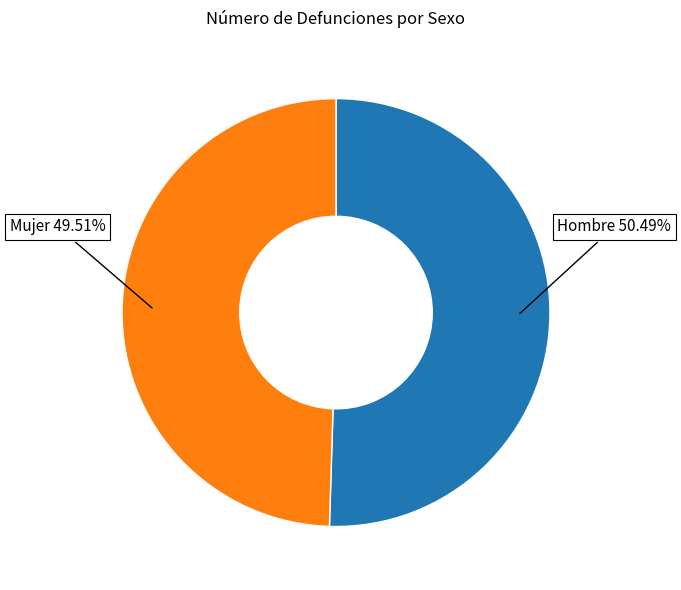

Is there any slice that represents more than half of the pie?

Yes